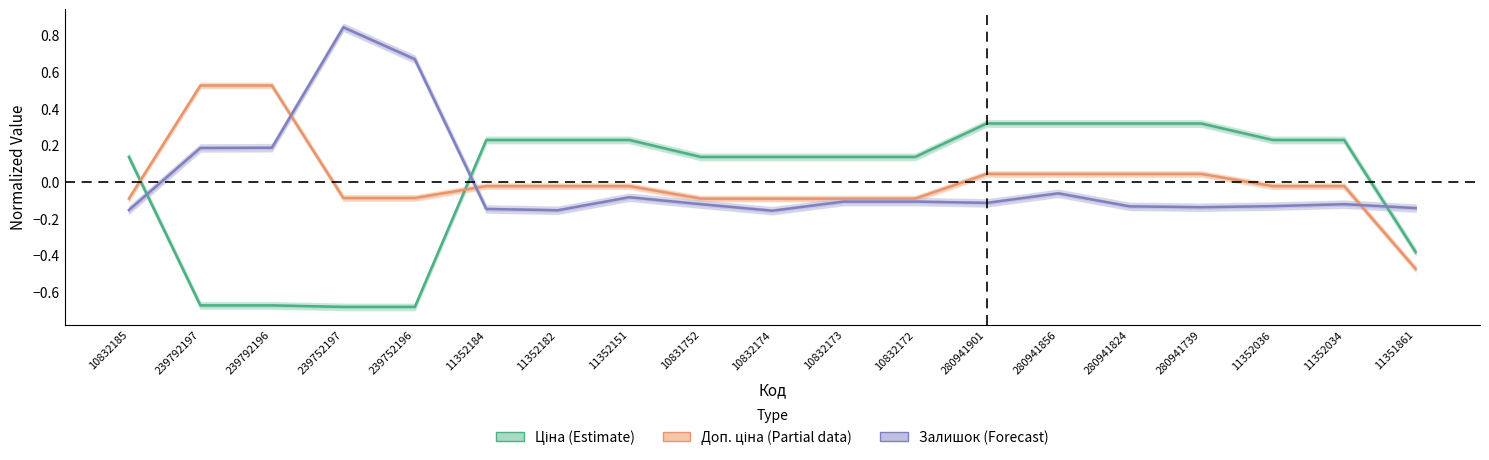

How many interior local peaks does the Залишок (Forecast) series have?

4